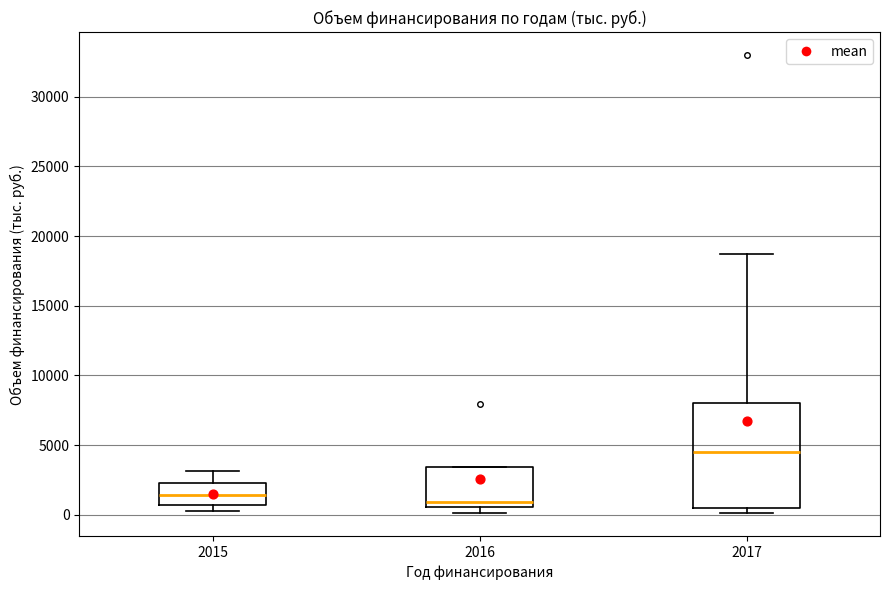

Reading left to right, transcribe this box plot: for each box, give where its median line is, the range the box spans, and where its two whiskers end, as read against the y-axis. The values are not printed on the chart, so give them approximately, as read against the axis.

2015: median 1500, box 500 to 2500, whiskers 500 (just below the box's lower edge) to 3000
2016: median 1000, box 500 to 3500, whiskers 0 to 3500
2017: median 4500, box 500 to 8000, whiskers 0 to 18500